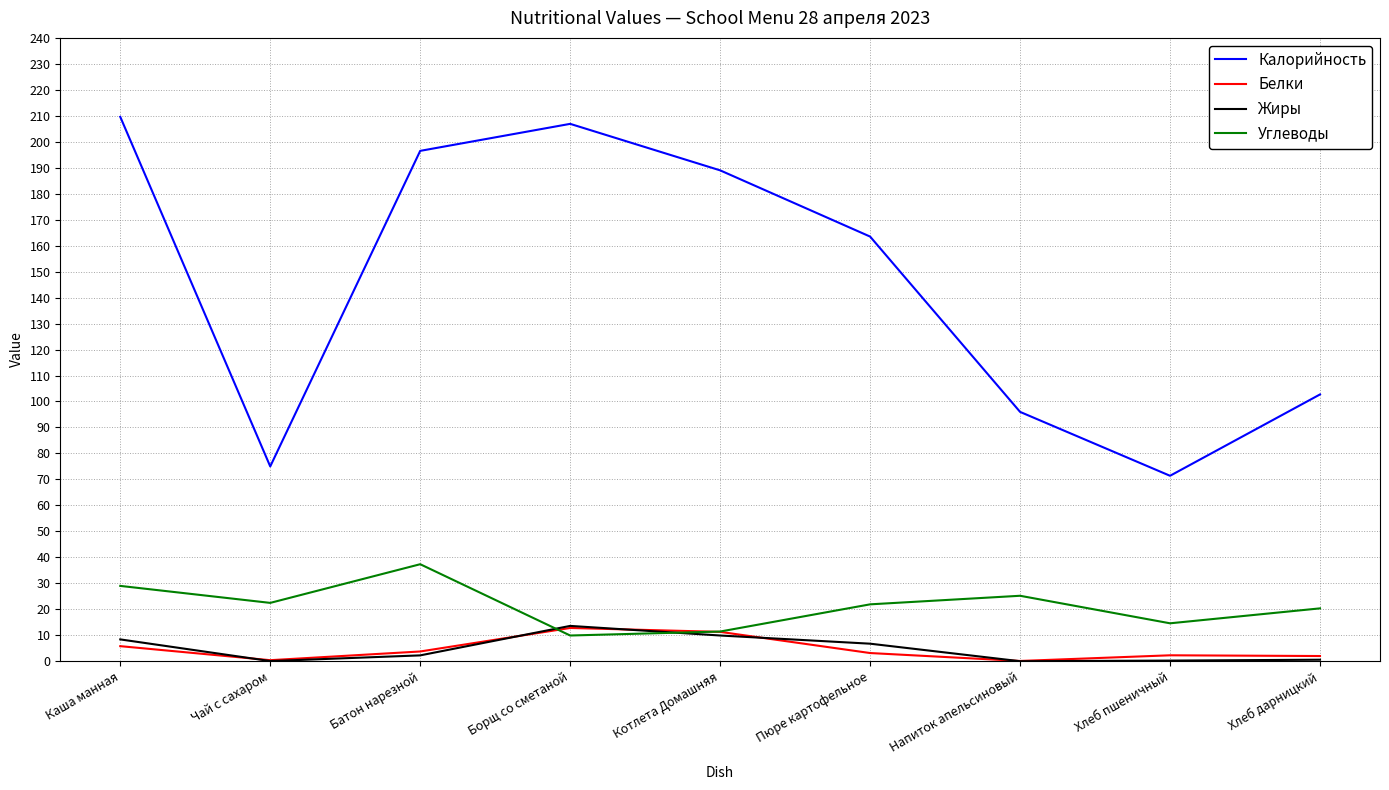

True or false: Жиры and Калорийность intersect in this chart.

False